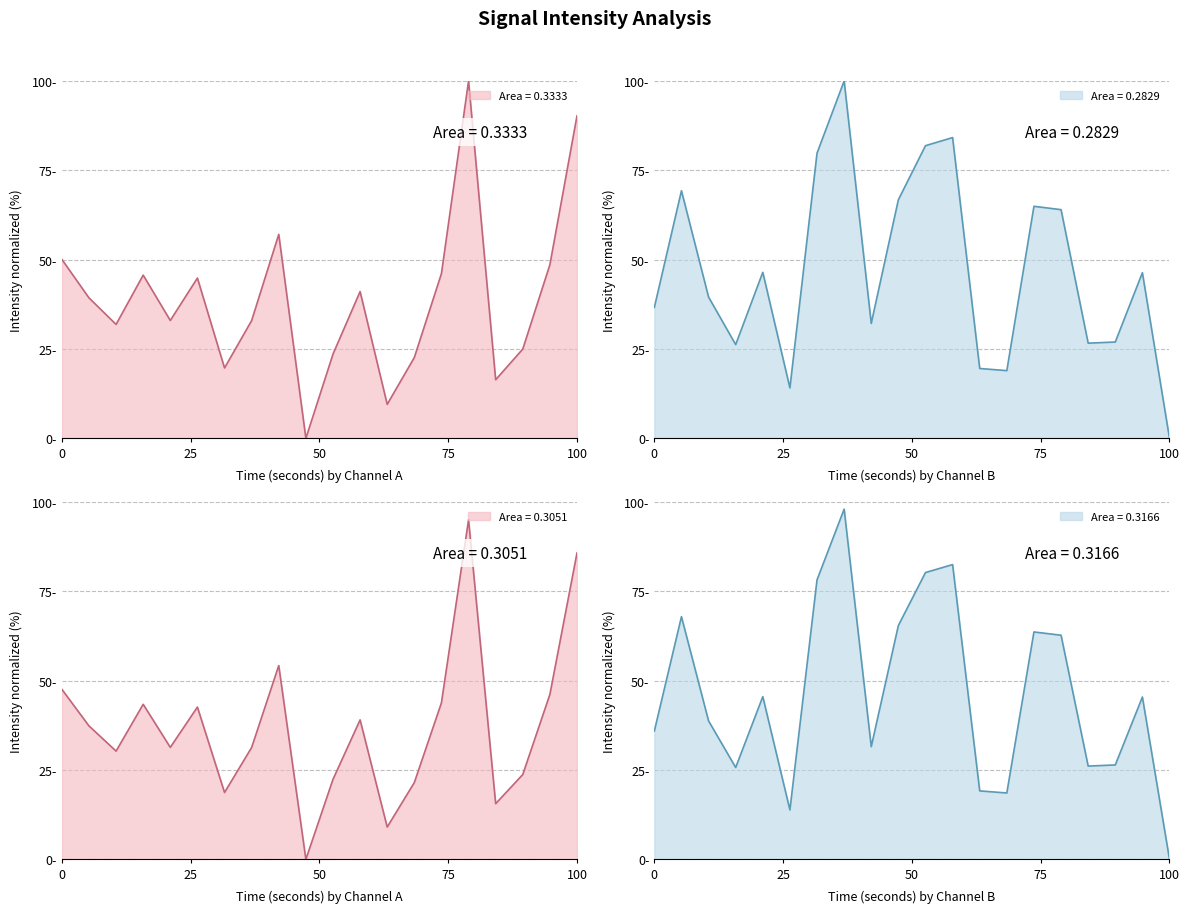

How many interior local valleys does the Max Intensity (dBm) series have?

5